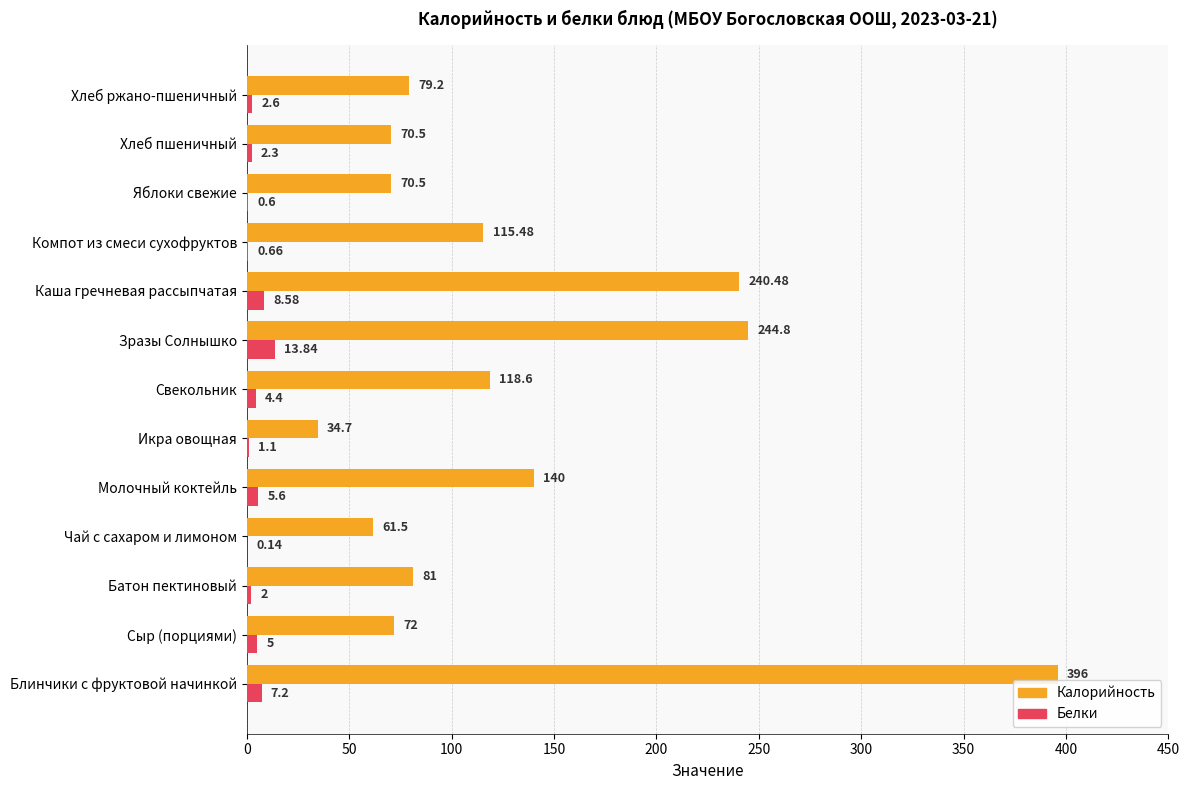

At which category is the sum across all series the highest?

Блинчики с фруктовой начинкой